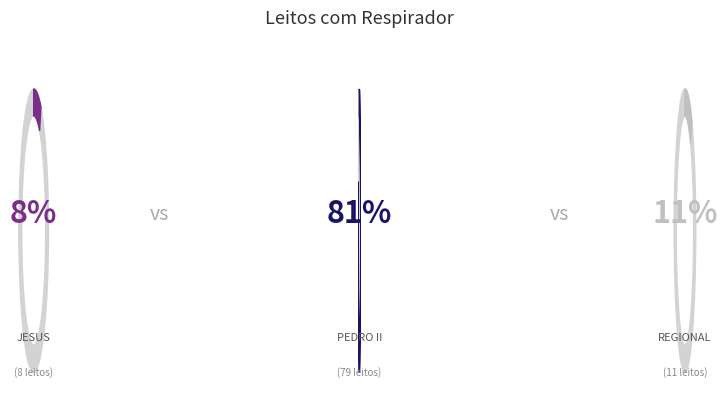

Which category has the biggest portion of the pie?

SMS HOSPITAL MUNICIPAL PEDRO II - AP 53